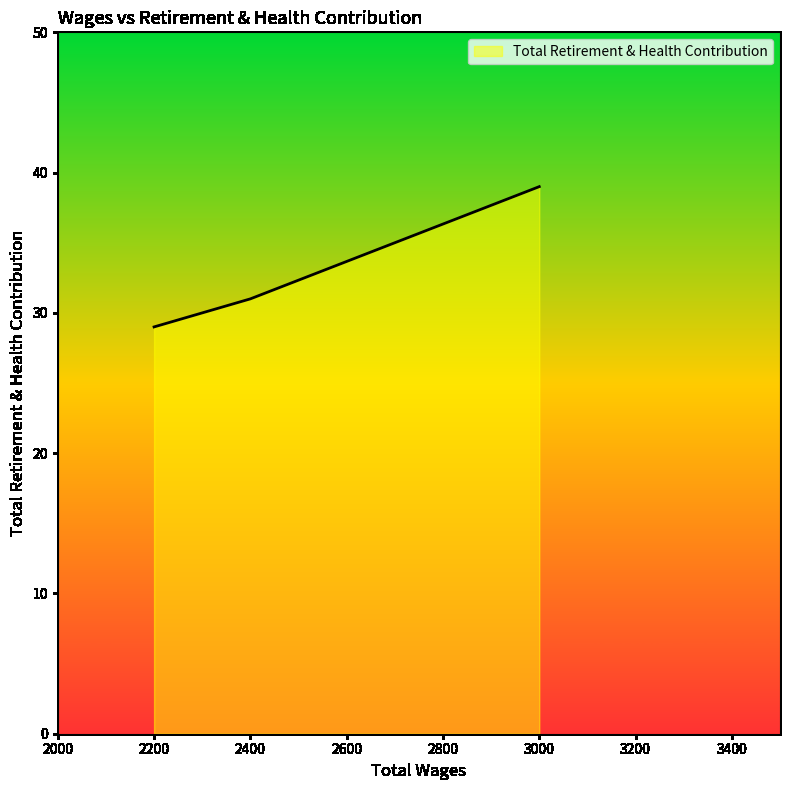

Which has a higher value, 3000 or 2400?

3000